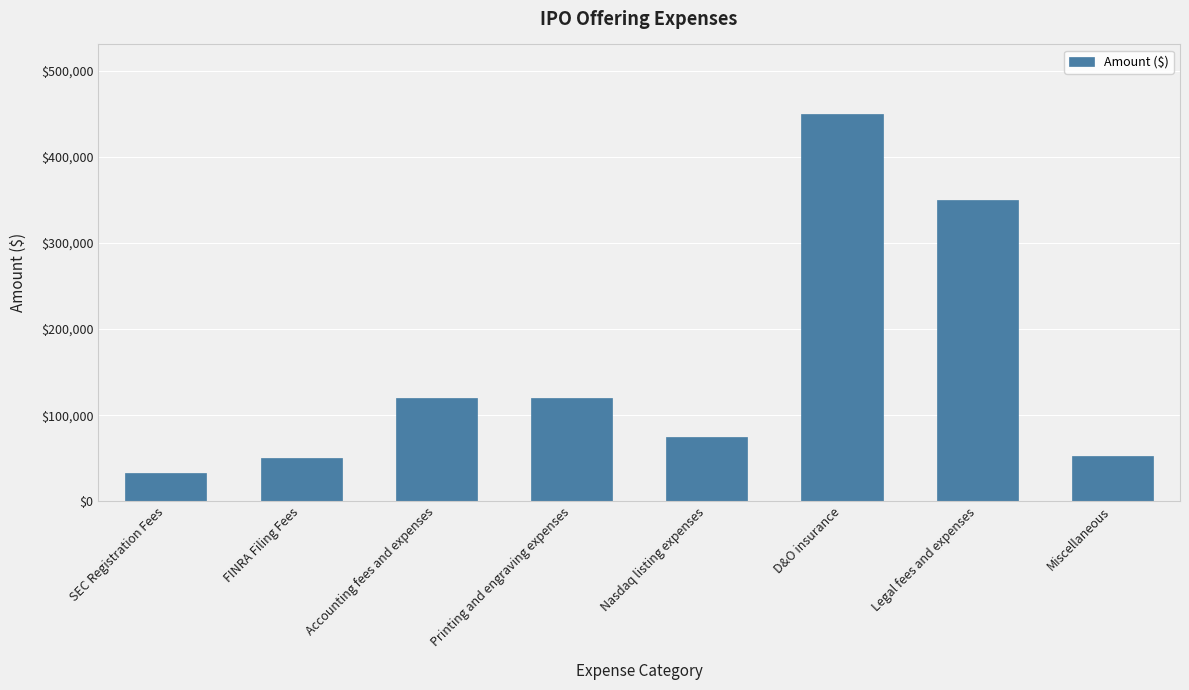

What is the sum of all values?

1250000